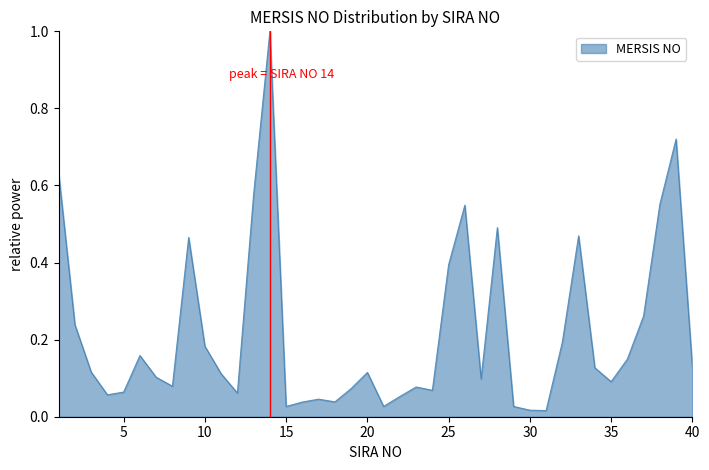

What is the difference between the maximum and minimum values?

1.0